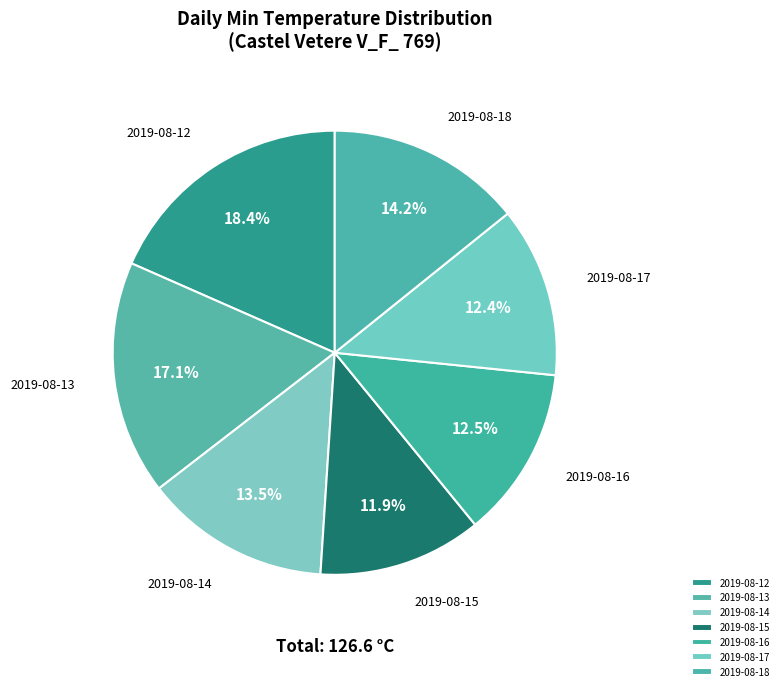

Do 2019-08-17 and 2019-08-18 together represent more than half of the pie?

No